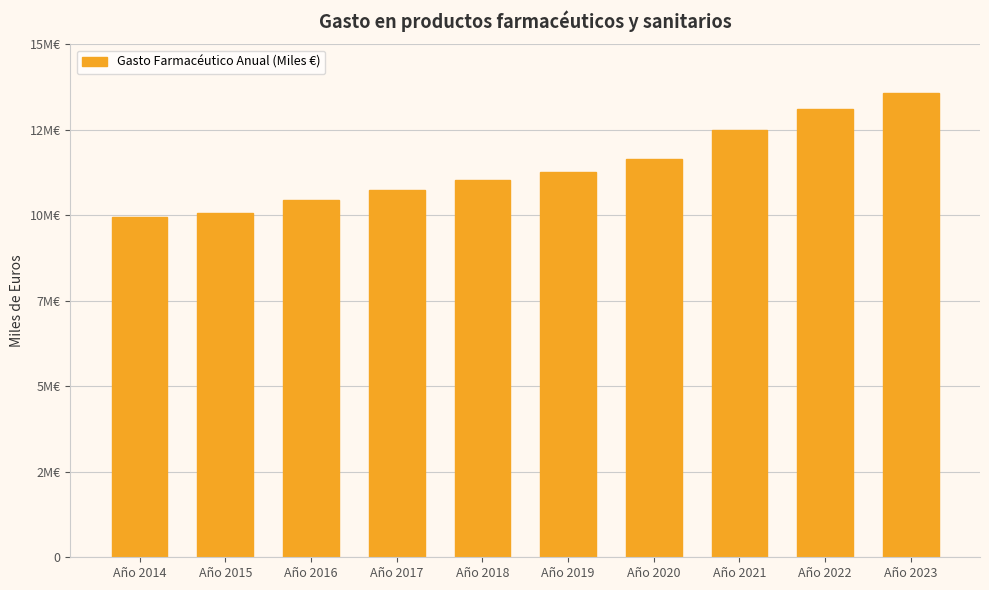

Where does the data first go above 11275307?

Año 2019